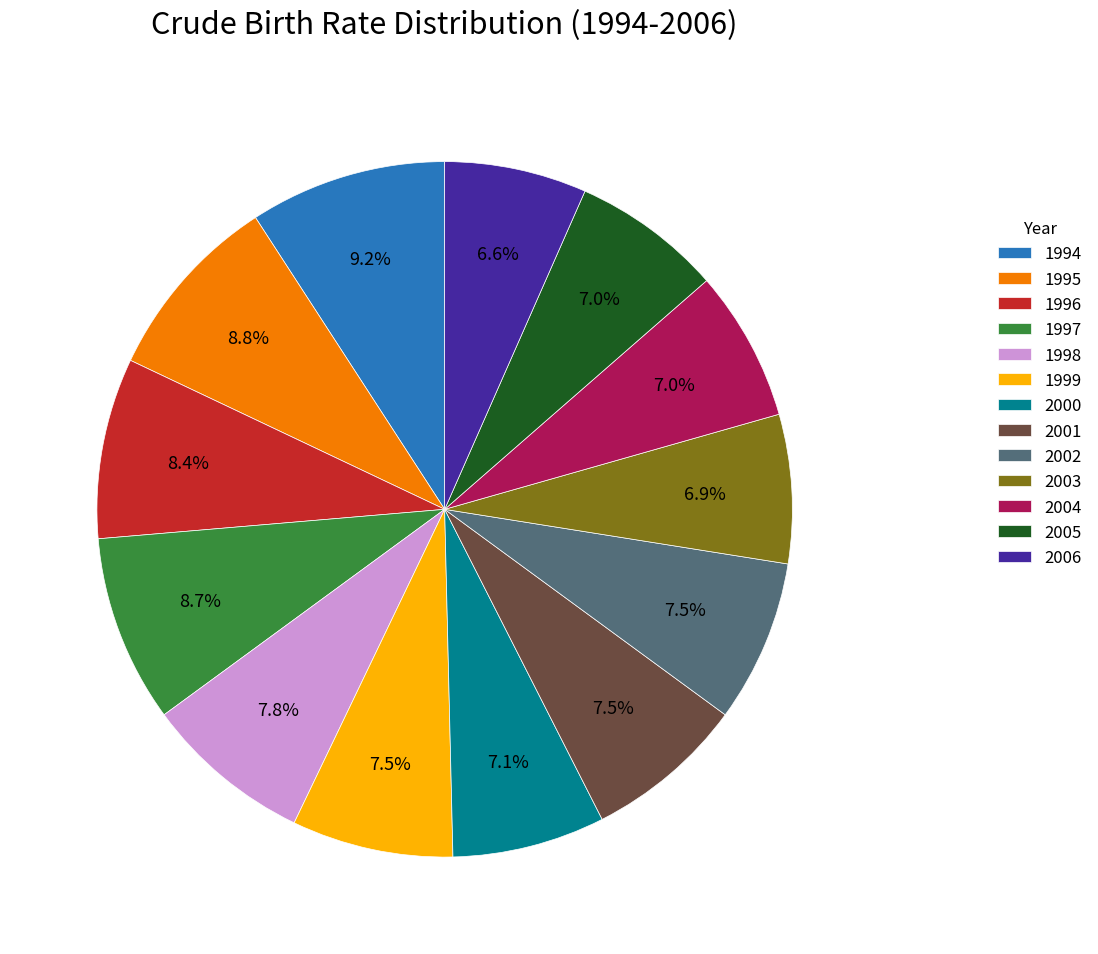

Combined, do 2006 and 2003 account for over 50%?

No